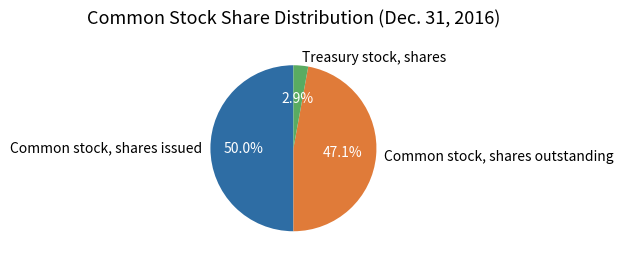

How many slices are in this pie chart?

3